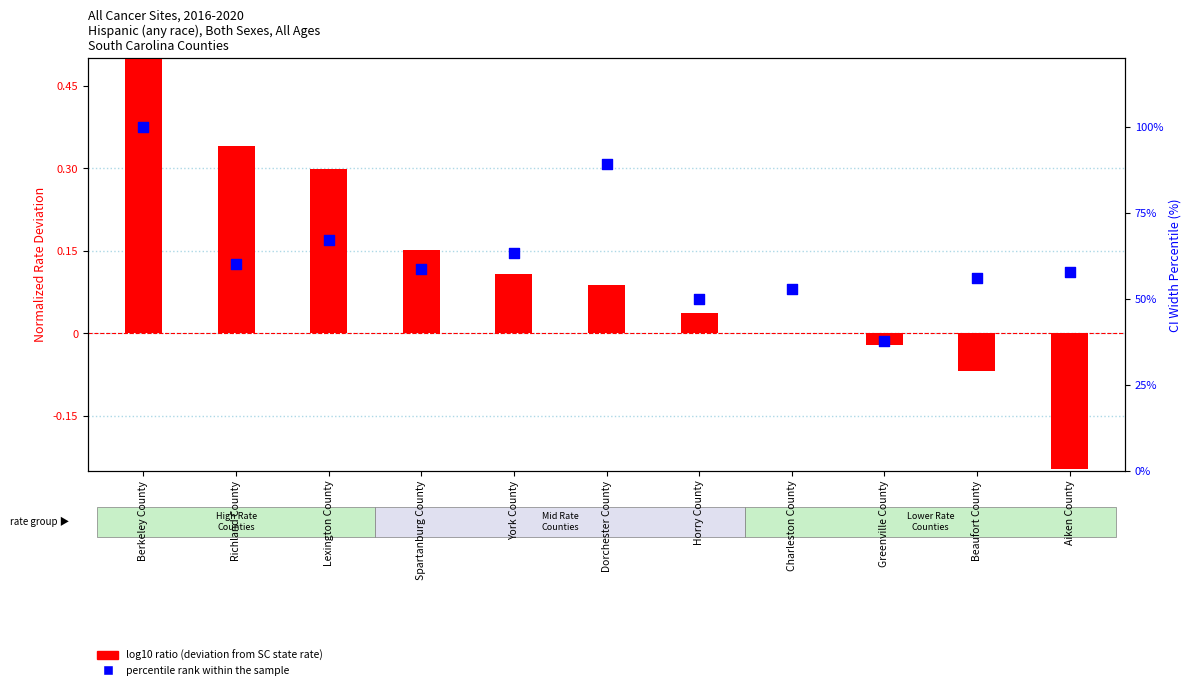

Is the value of percentile rank within the sample at Berkeley County greater than the value of log10 ratio (deviation from SC rate) at Berkeley County?

Yes